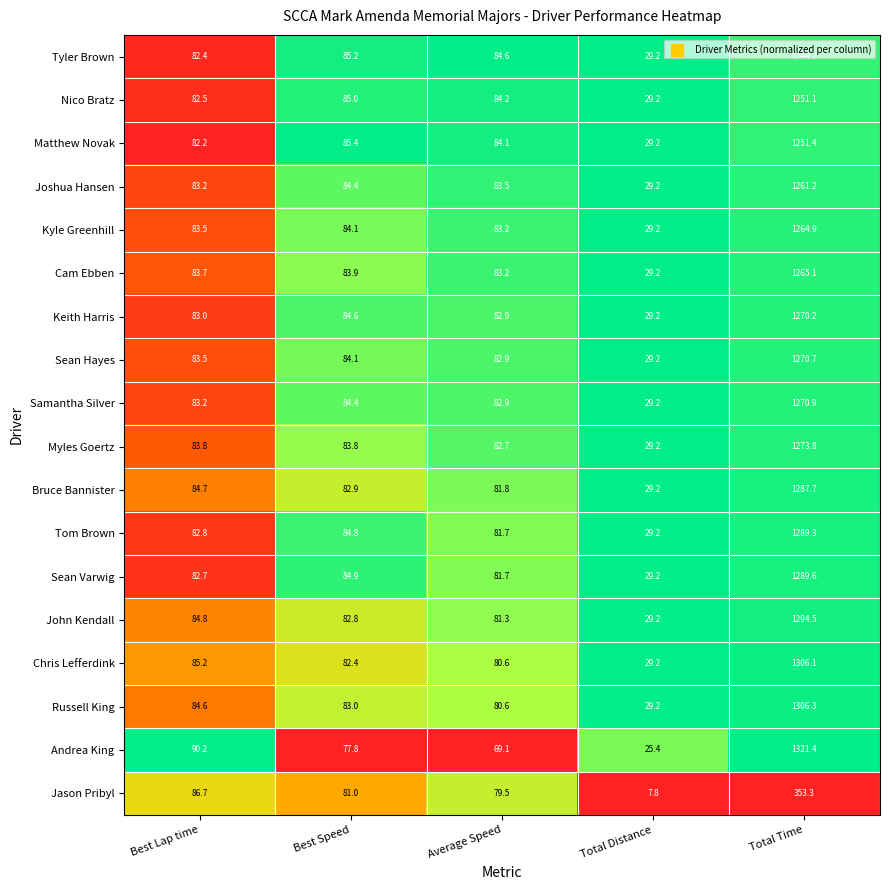

Which series has the largest range (max minus min)?

Andrea King